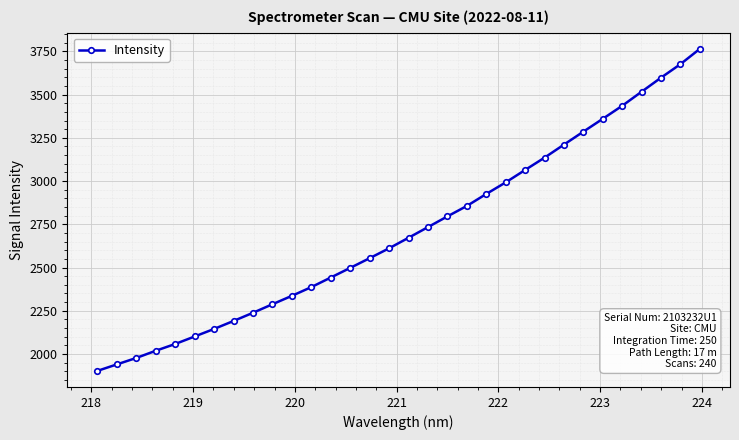

What is the sum of all values?

86714.1